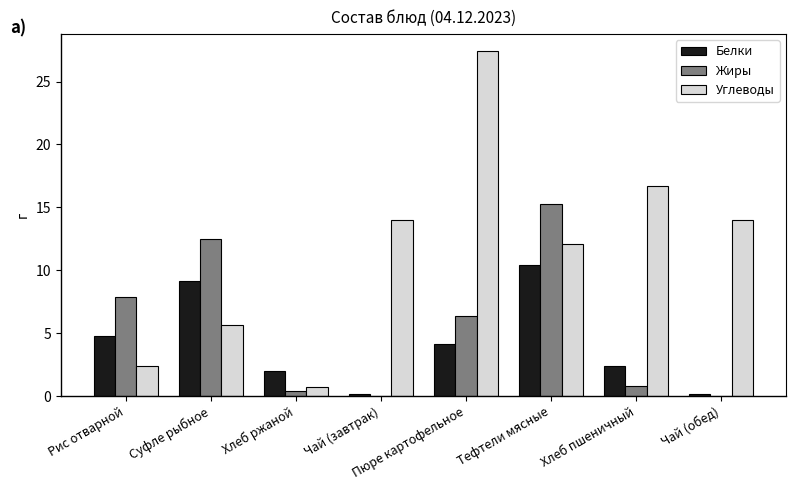

The value of Углеводы at Пюре картофельное is 27.4. True or false?

True